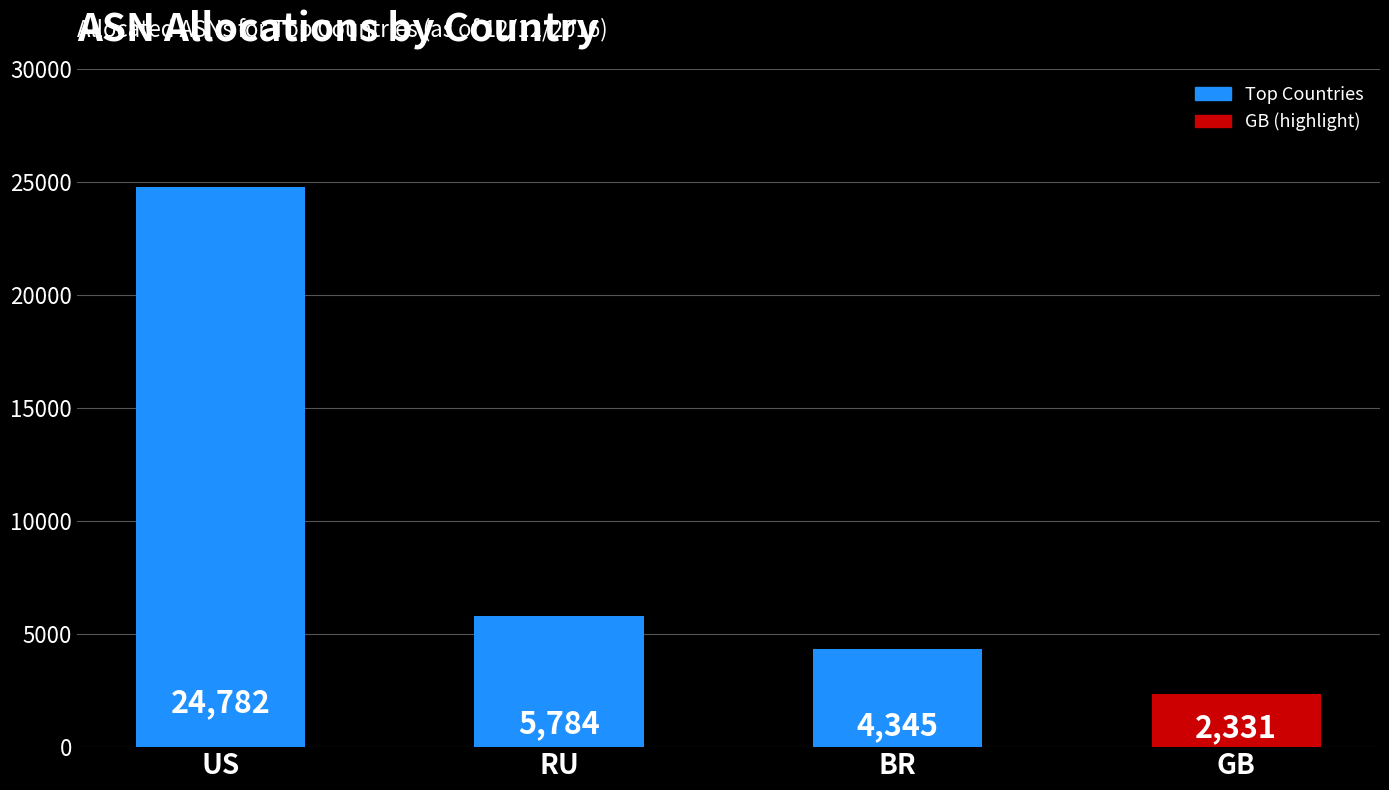

Reading right to left, extract all data points from this chart.

GB=2331	BR=4345	RU=5784	US=24782